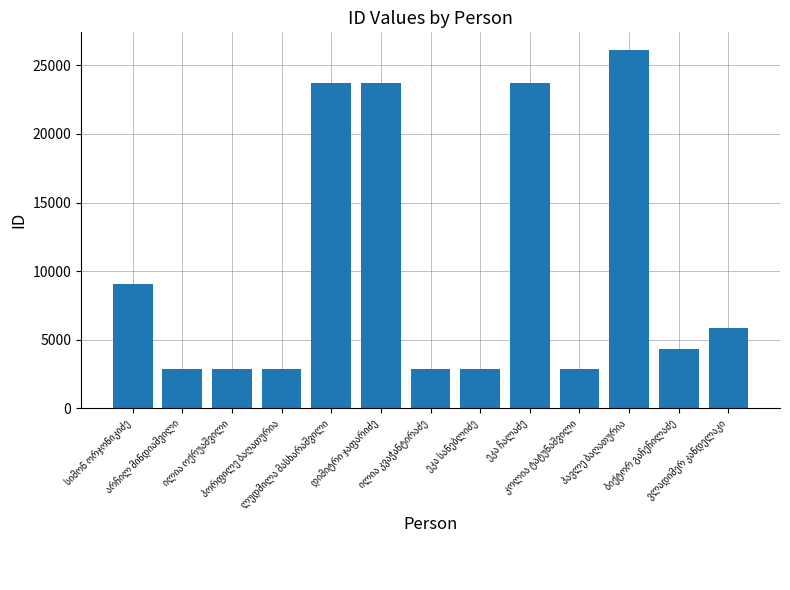

Are the bars horizontal?

No